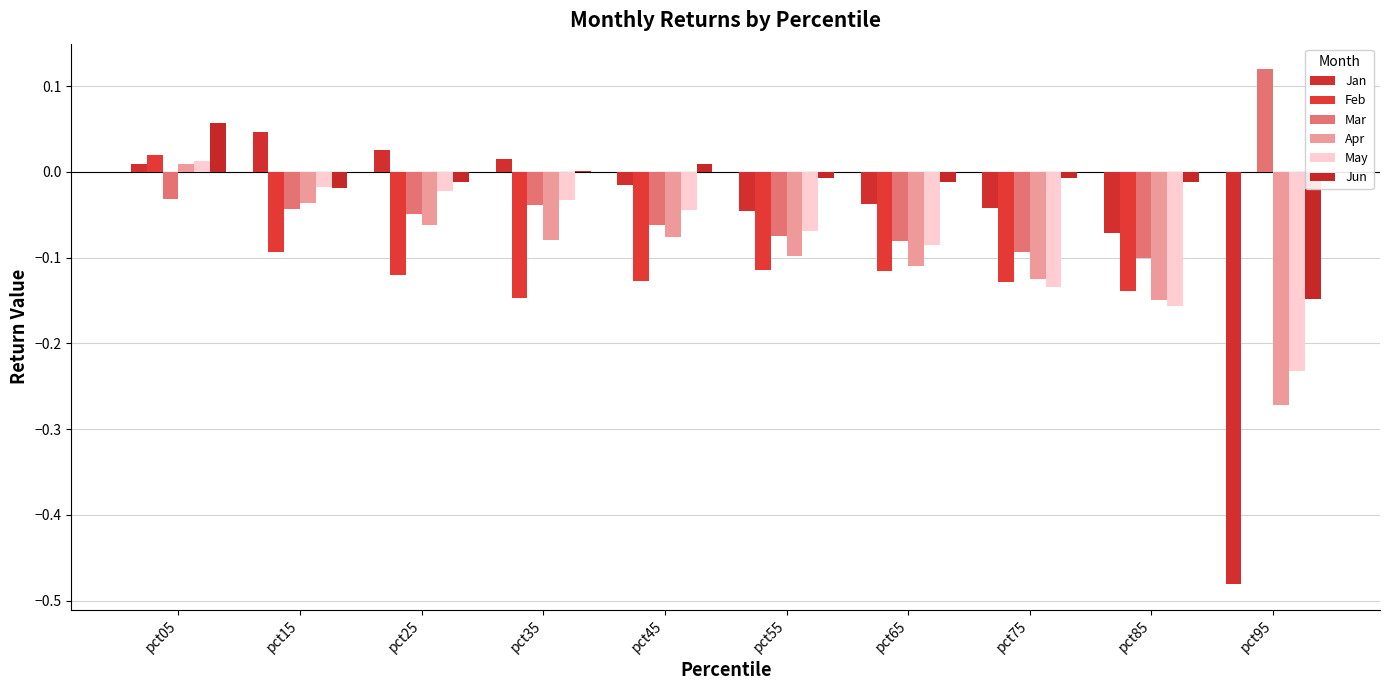

What is the value of the Mar bar at the 5th from the left?

-0.1